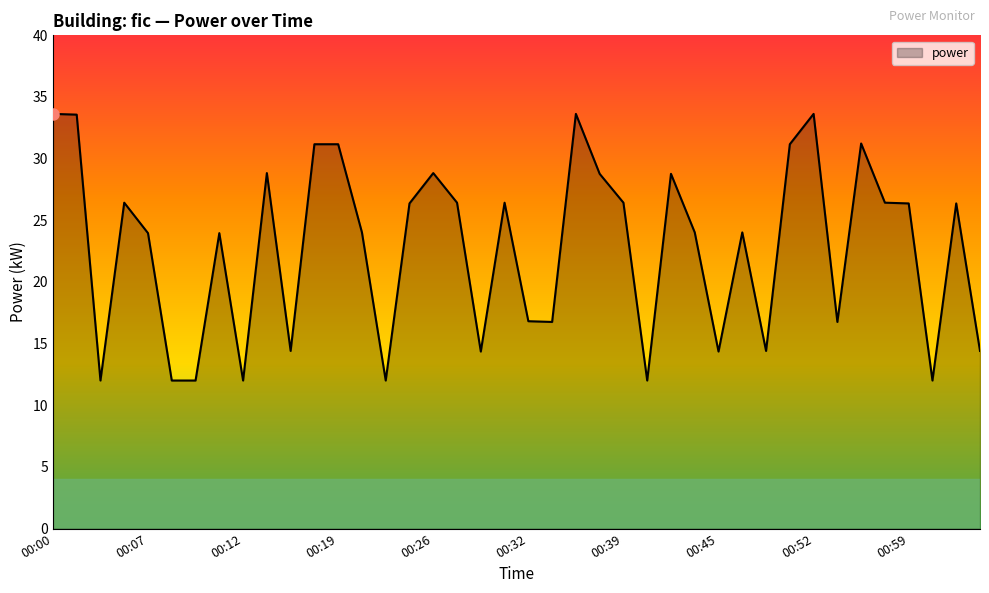

What is the sum of all values?

912.0